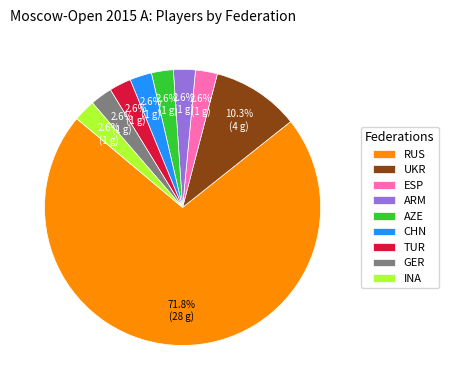

Approximately how many times larger is the value at TUR compared to ESP?

1.0